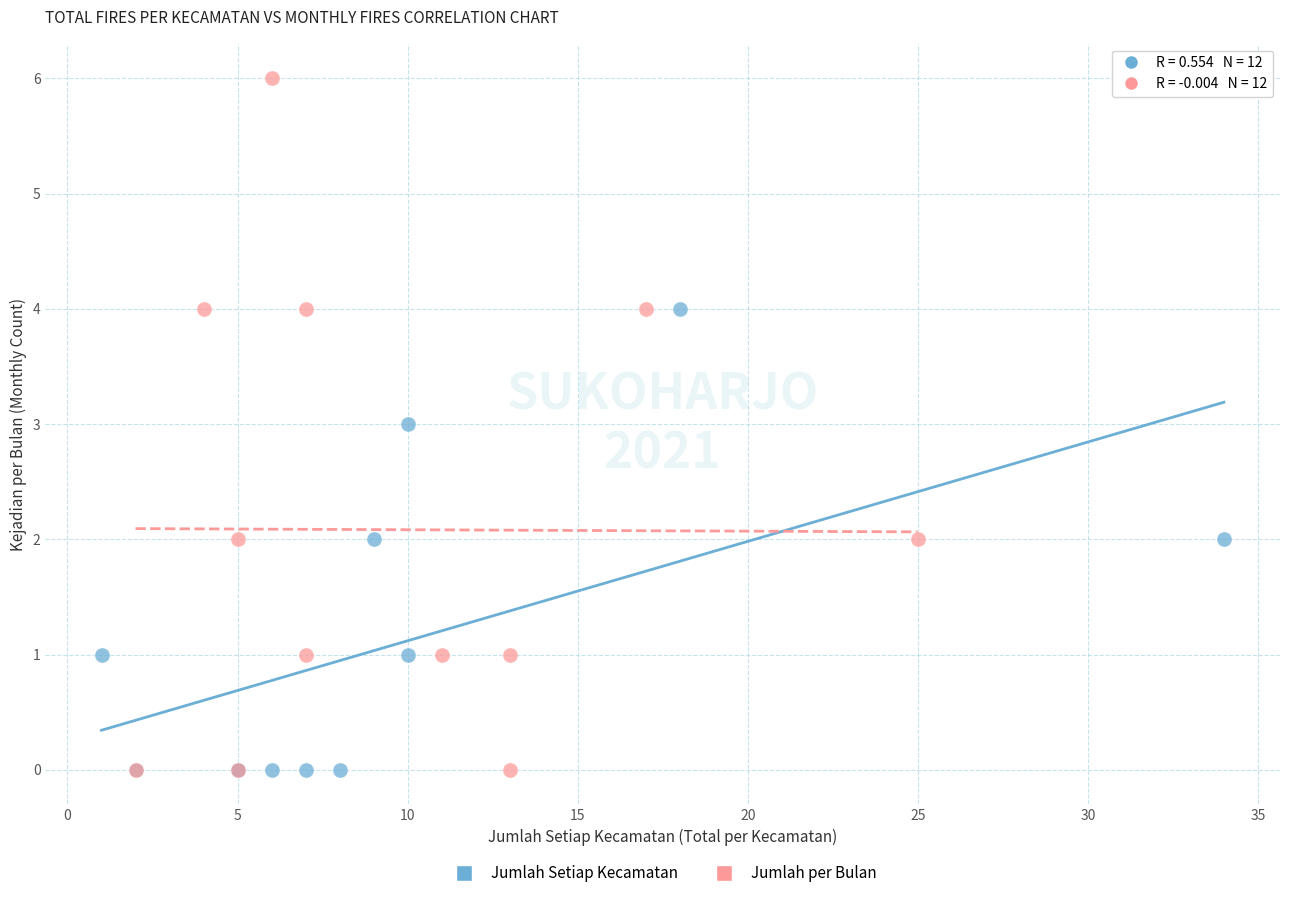

Which series has the widest spread of Y values?

Jumlah per Bulan